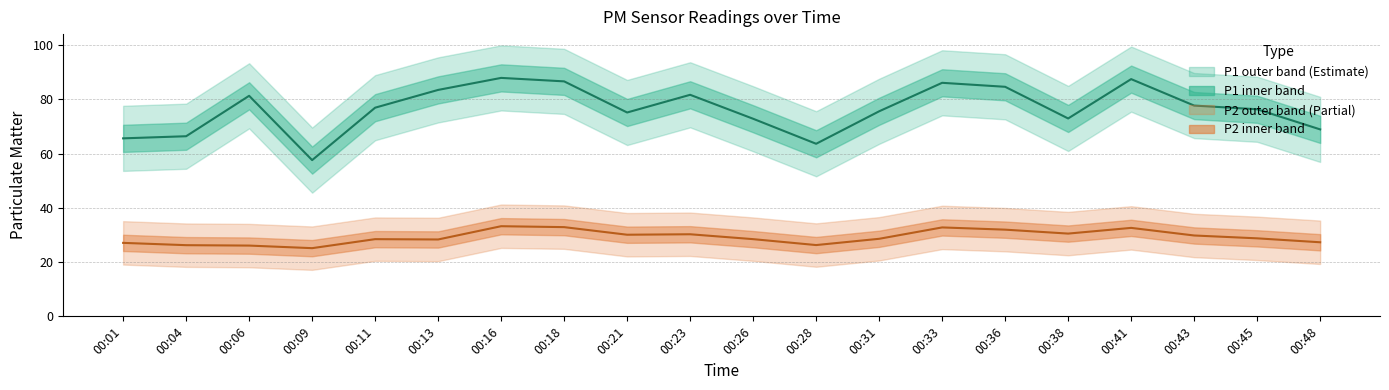

Rank the categories by P2 (PM2.5) value from lowest to highest.

00:09, 00:06, 00:04, 00:28, 00:01, 00:48, 00:13, 00:11, 00:26, 00:31, 00:45, 00:43, 00:21, 00:23, 00:38, 00:36, 00:41, 00:33, 00:18, 00:16